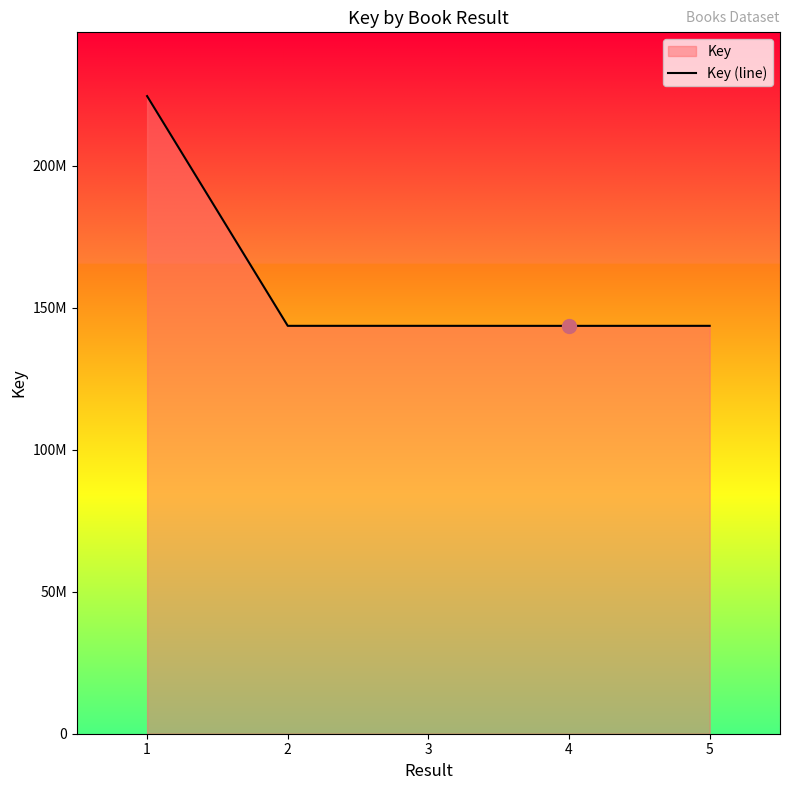

True or false: there are more than 1 points higher than both neighbors.

False